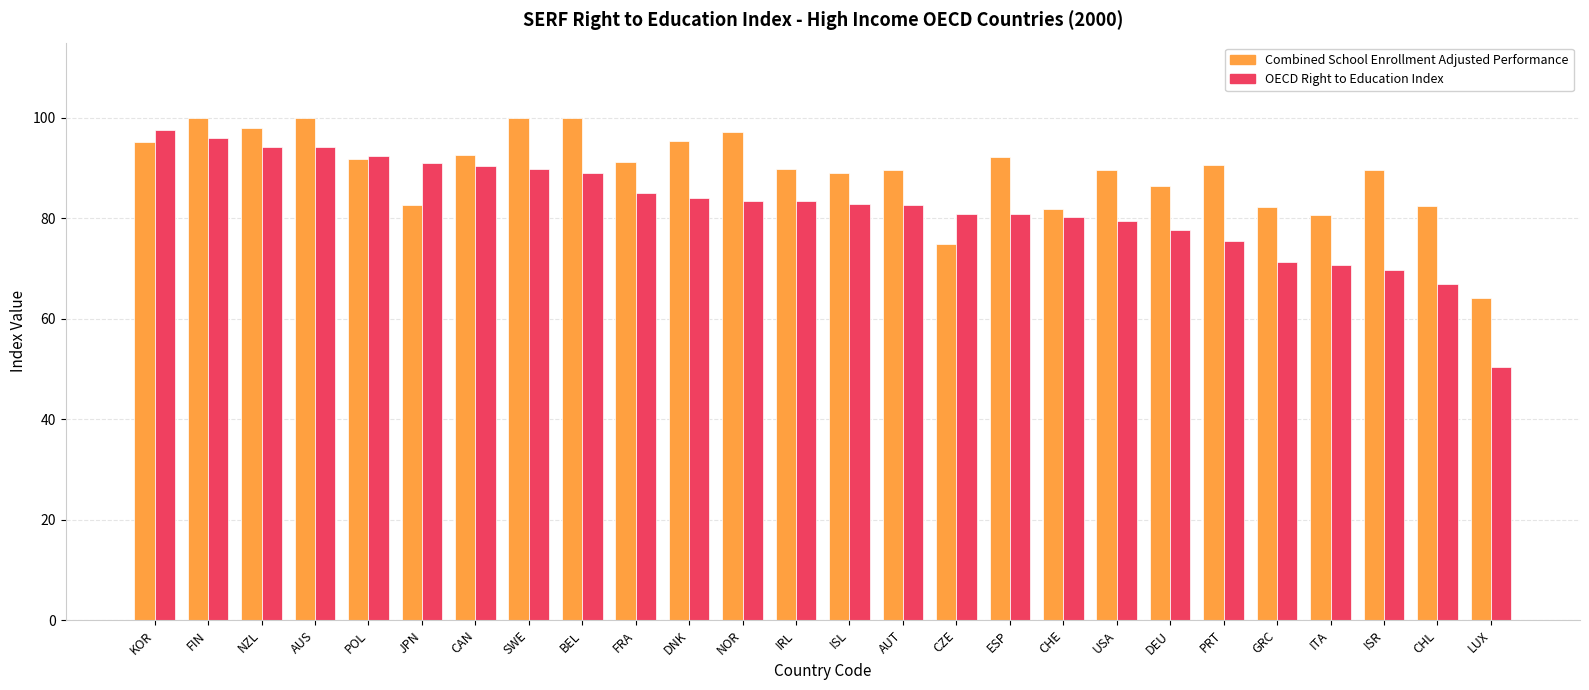

What is the difference between the highest and lowest values at AUS?

5.8